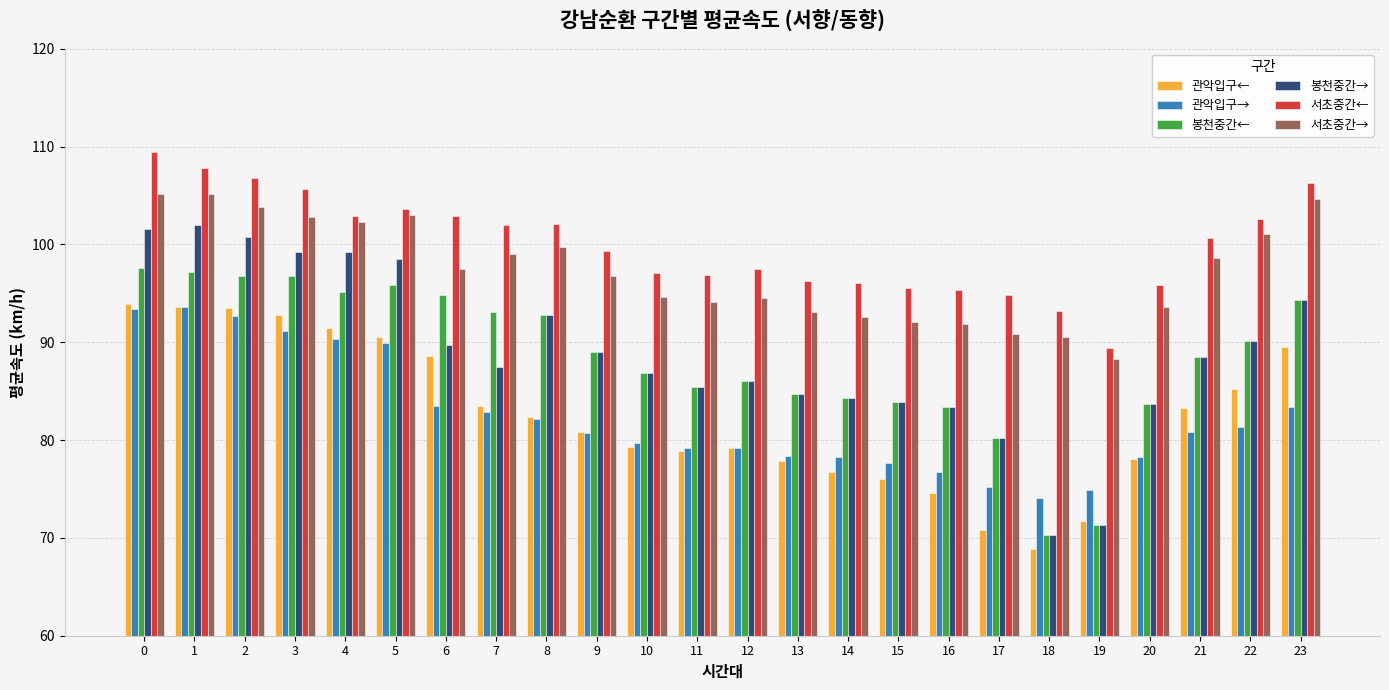

The 관악입구← series shows 124.4 at 17. True or false?

False